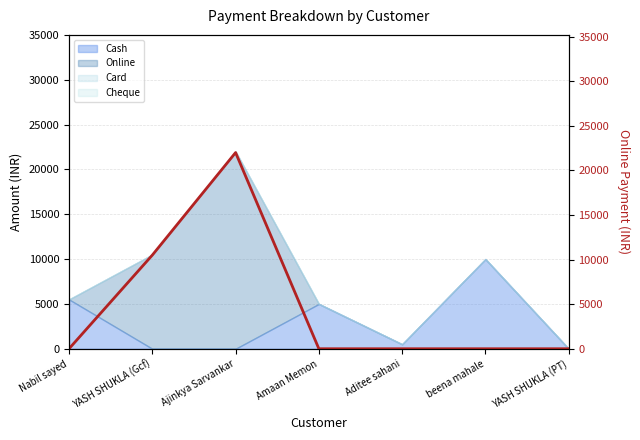

Reading left to right, transcribe all the data shown in this chart.

0	10500	22000	0	0	0	0